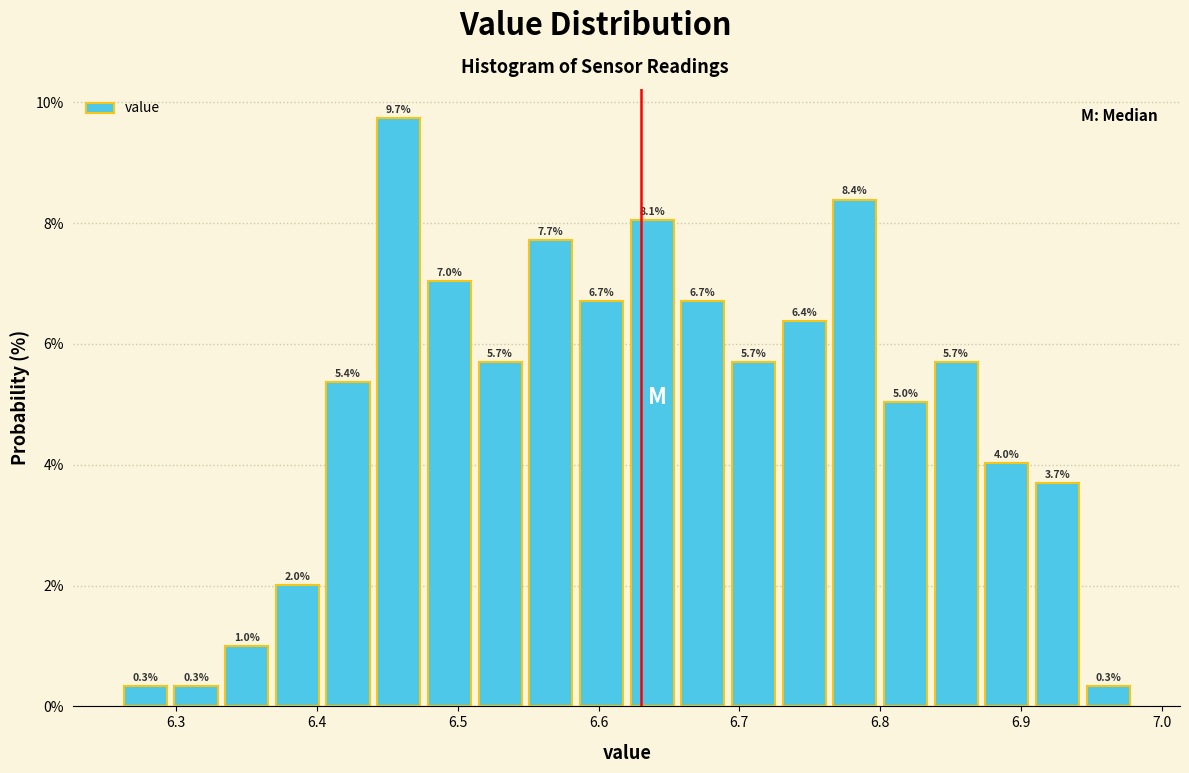

Around what value on the x-axis is the tallest bar? Give the approximate position of its centre, as read against the axis.

6.46